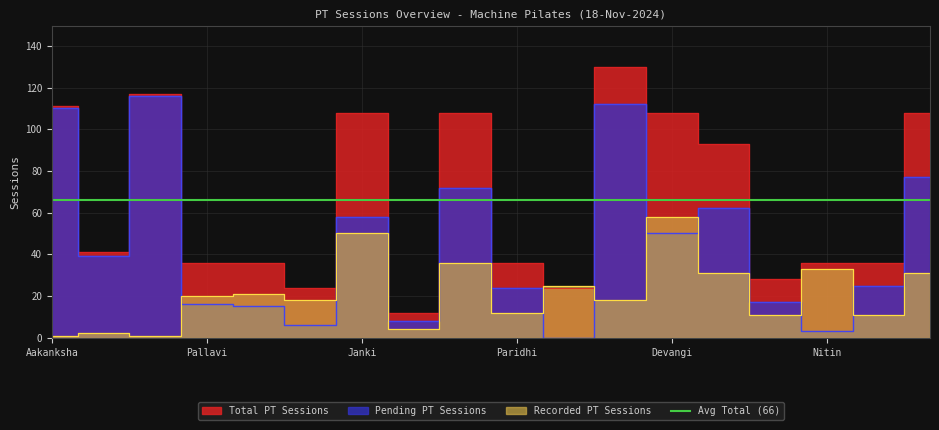

Does the chart display data point markers on the line(s)?

No